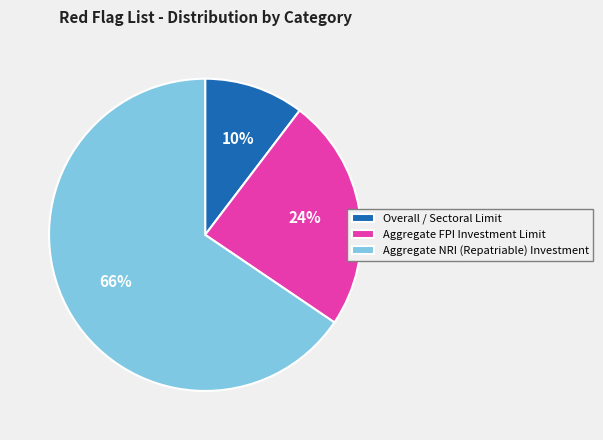

Which slice is the smallest?

Overall / Sectoral Limit